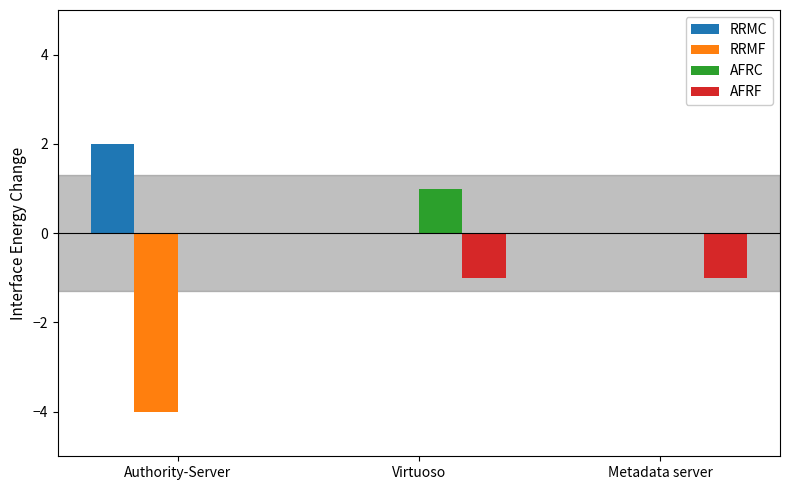

Which series has the widest spread of values?

RRMF